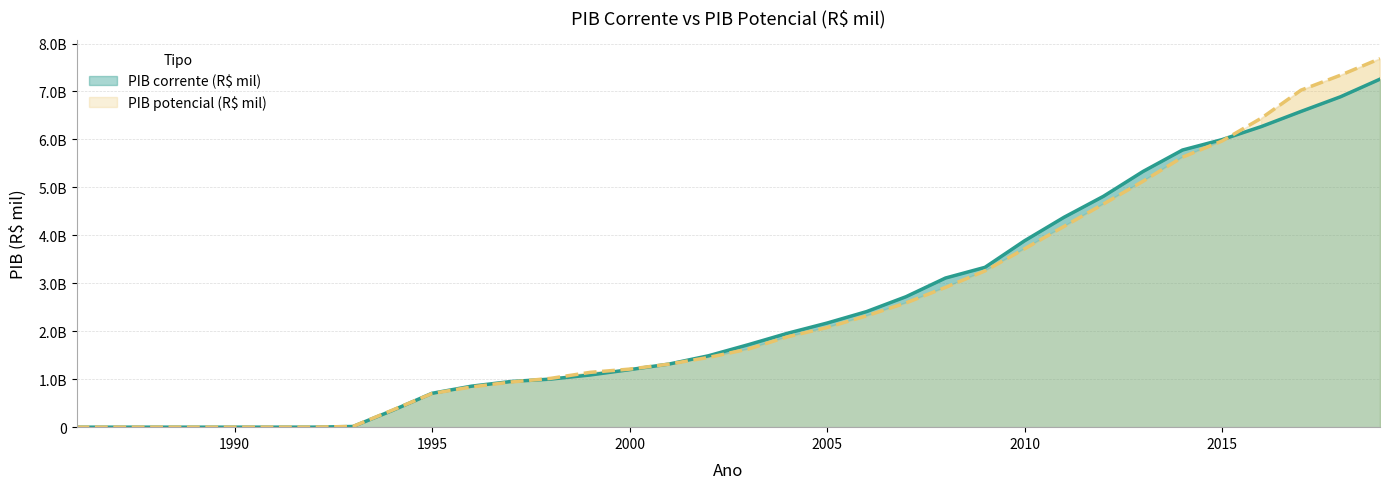

Is the value of PIB potencial (R$ mil) at 1989 greater than the value of PIB corrente (R$ mil) at 2018?

No